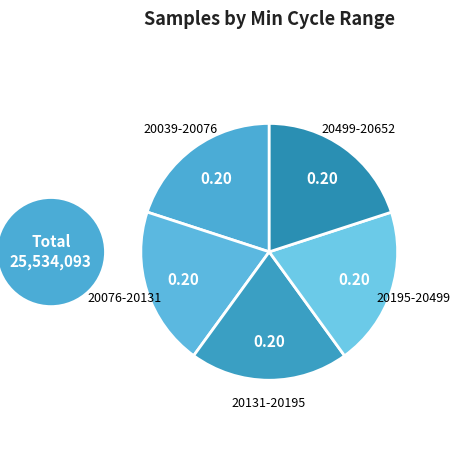

Approximately how many times larger is the value at 20195-20499 compared to 20499-20652?

1.0